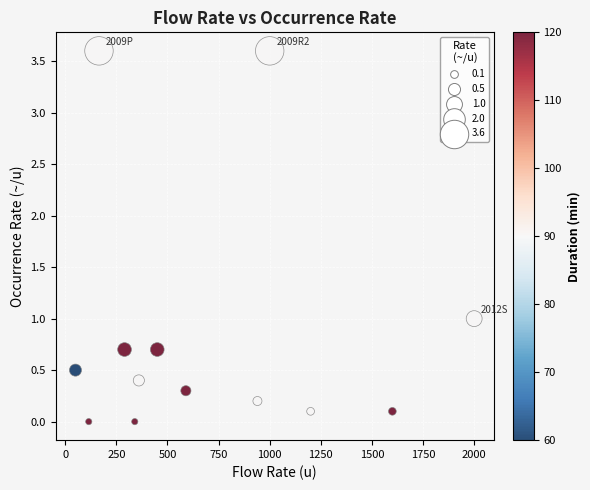

What is the range of Y values (max minus min)?

3.6